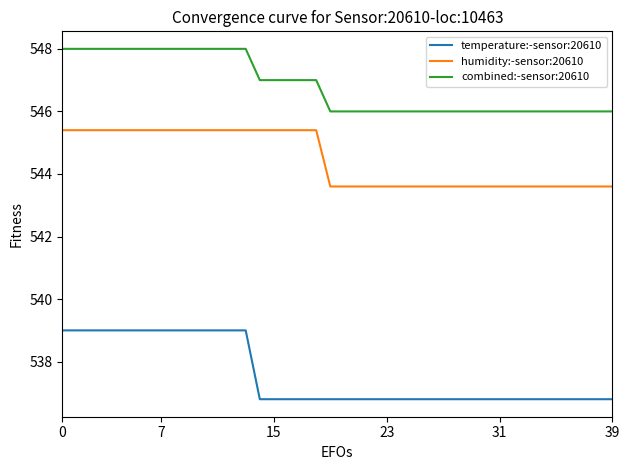

What are all the series names shown in the legend?

temperature:-sensor:20610, humidity:-sensor:20610, combined:-sensor:20610